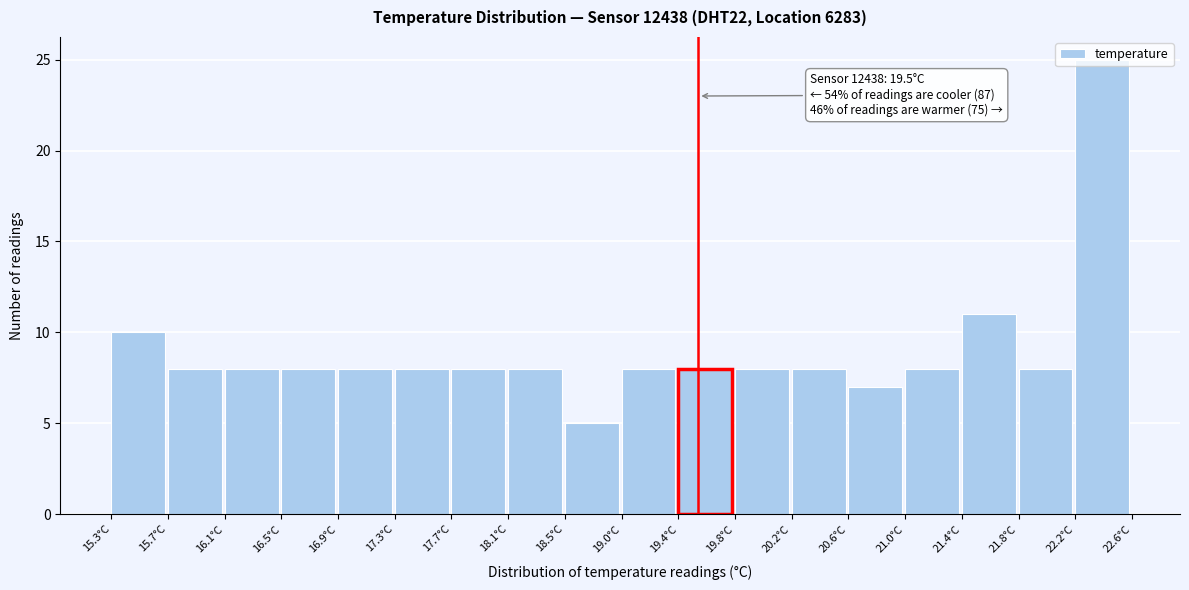

Which range on the x-axis has the tallest bar?

22.20 to 22.60